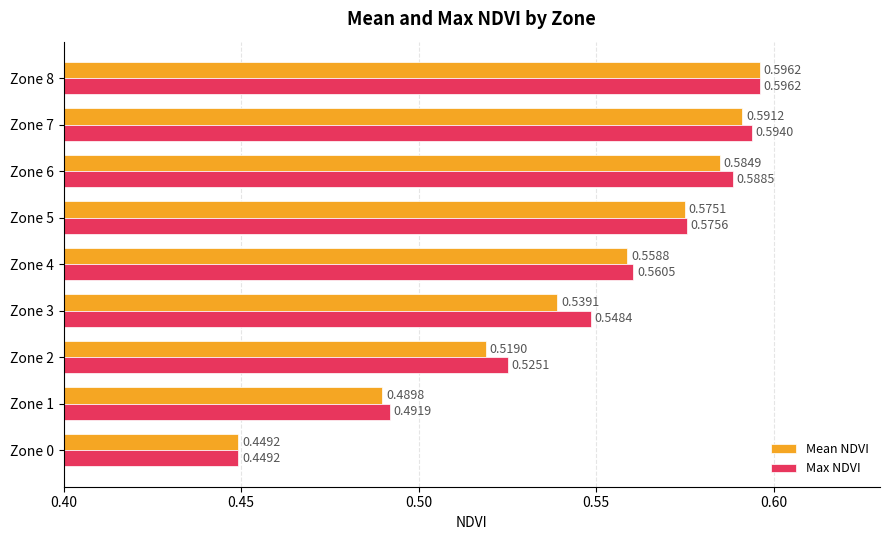

What is the sum of all Mean NDVI values?

4.9